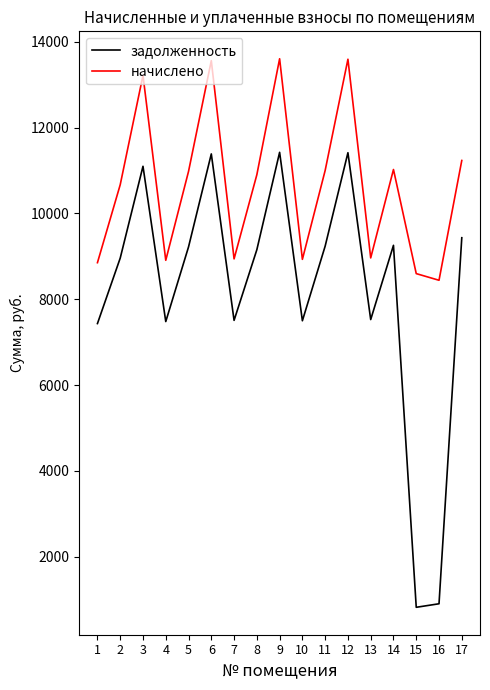

The value of начислено at 12 is 5734.6. True or false?

False